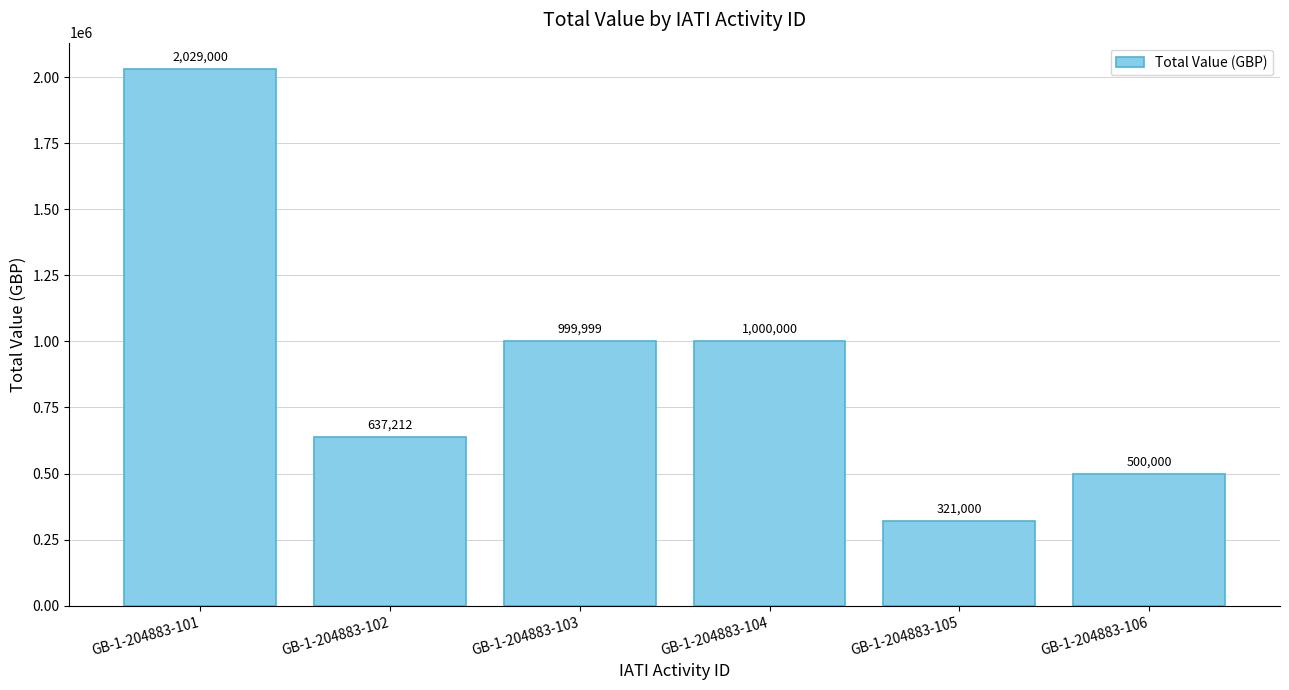

At which label is the value closest to 1175000?

GB-1-204883-104